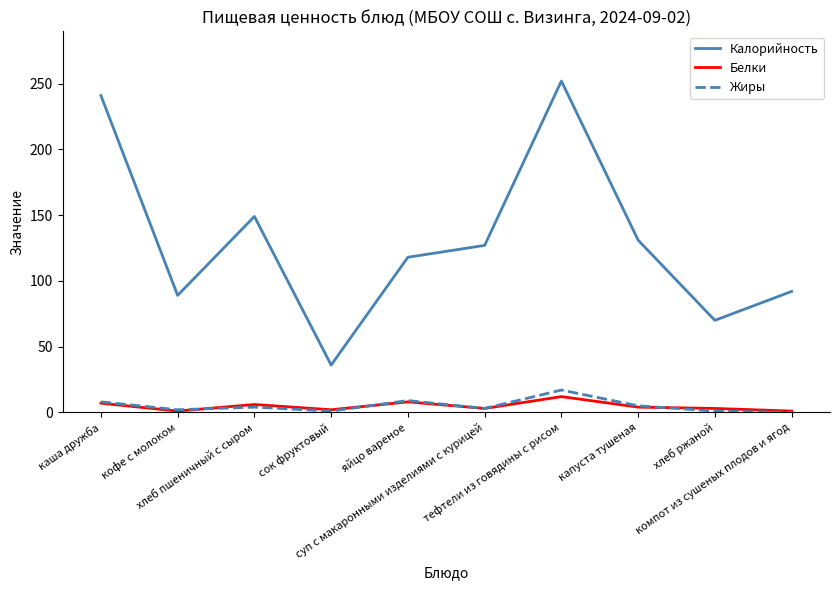

Which series has the largest total across all categories?

Калорийность